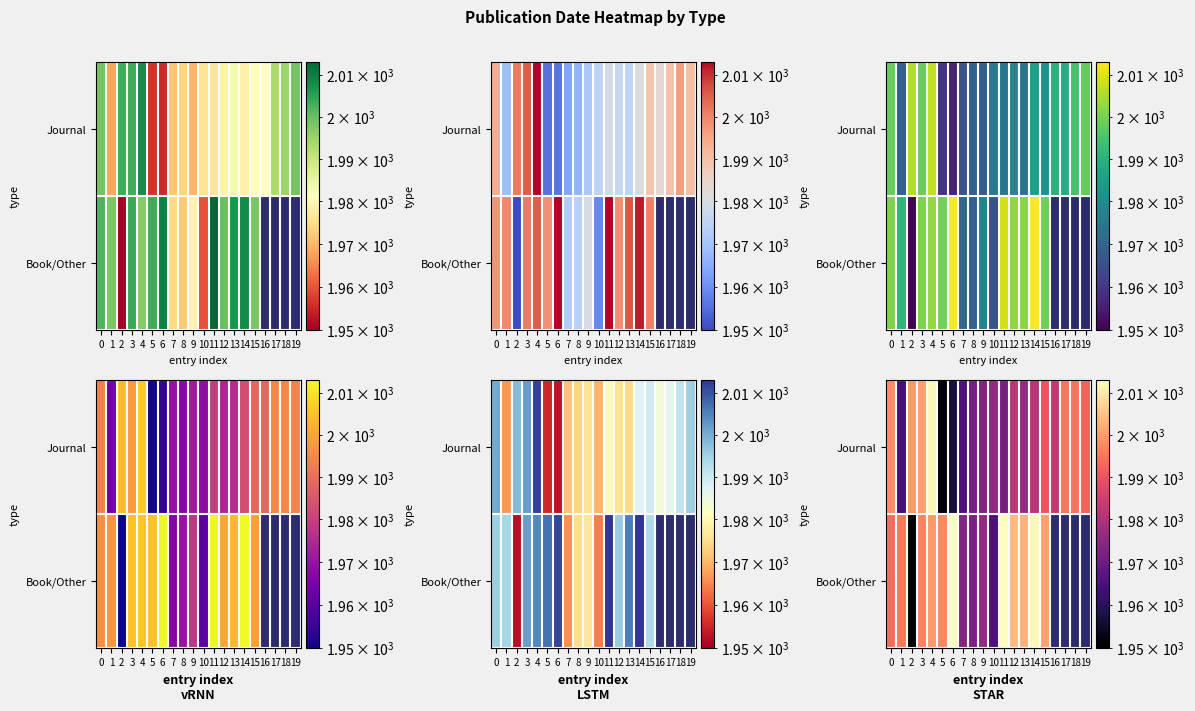

List the labels in order of row_0 value, largest first.

4, 3, 2, 0, 17, 18, 19, 15, 16, 12, 14, 13, 10, 9, 11, 8, 7, 1, 6, 5